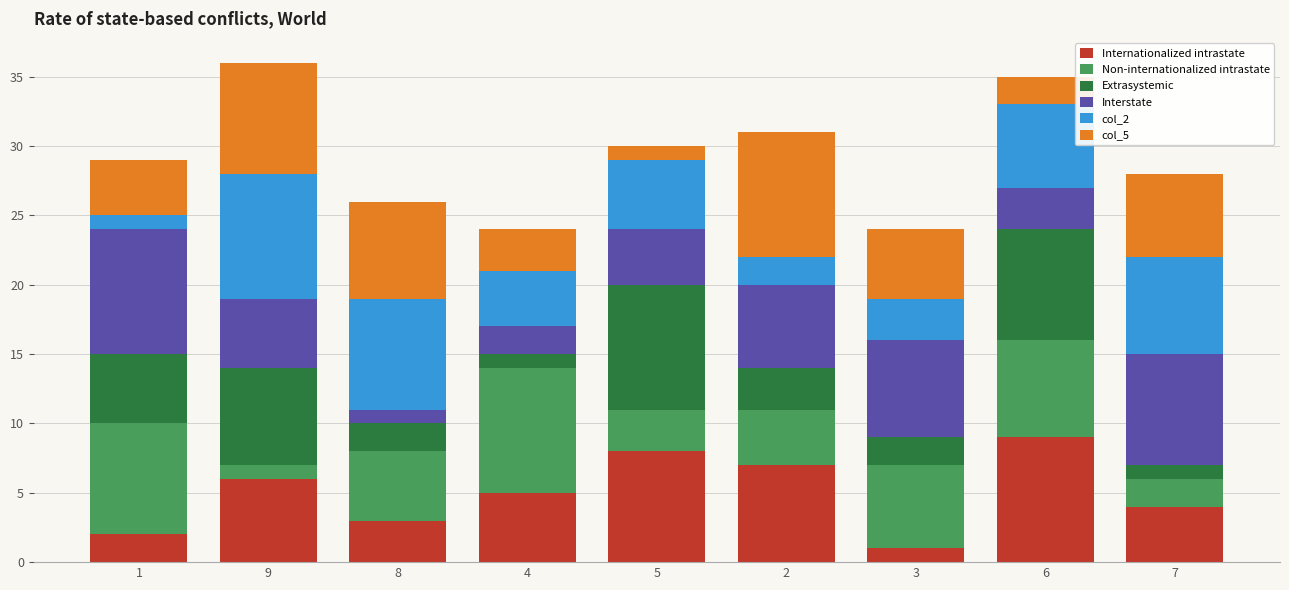

The Internationalized intrastate series shows 4 at 7. True or false?

True